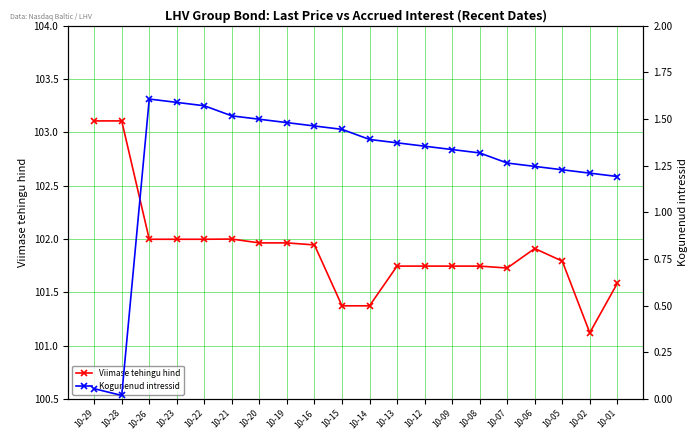

True or false: Viimase tehingu hind and Kogunenud intressid intersect in this chart.

False